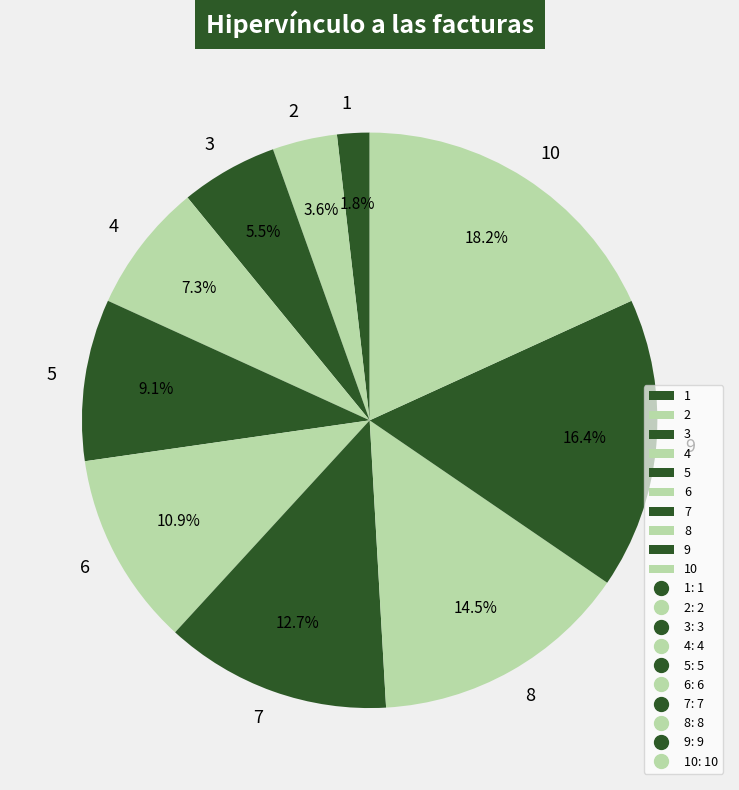

Rank the categories by value from lowest to highest.

1, 2, 3, 4, 5, 6, 7, 8, 9, 10